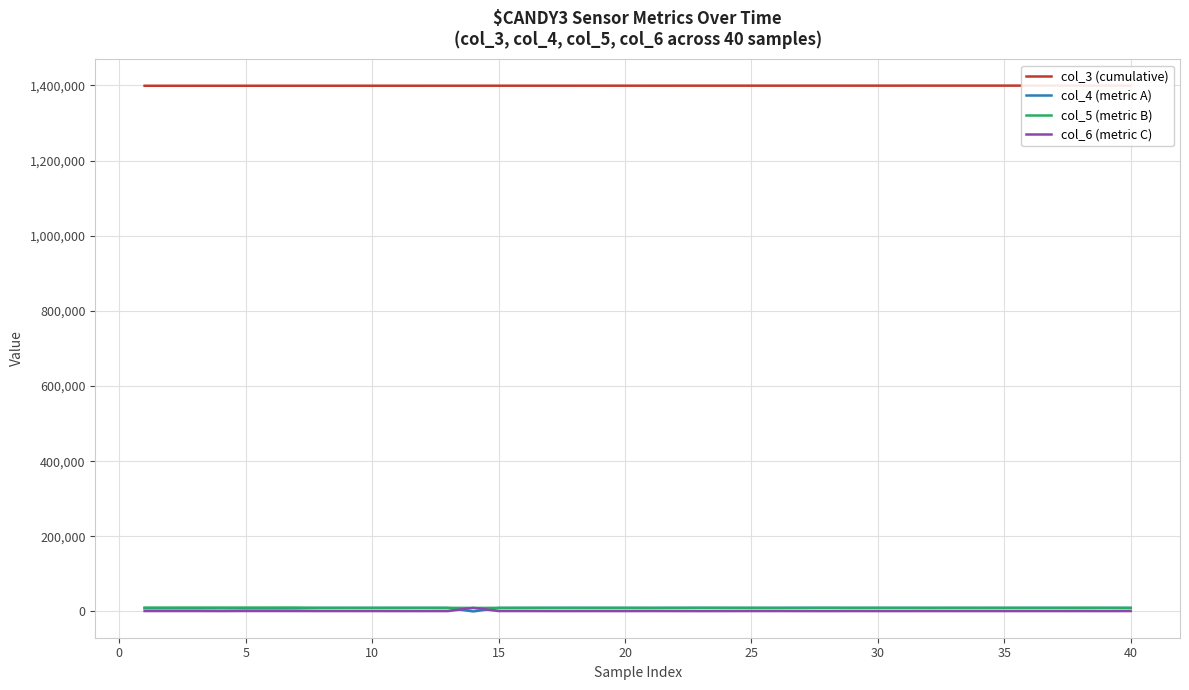

True or false: col_3 (cumulative) has more than 0 interior local peaks.

False